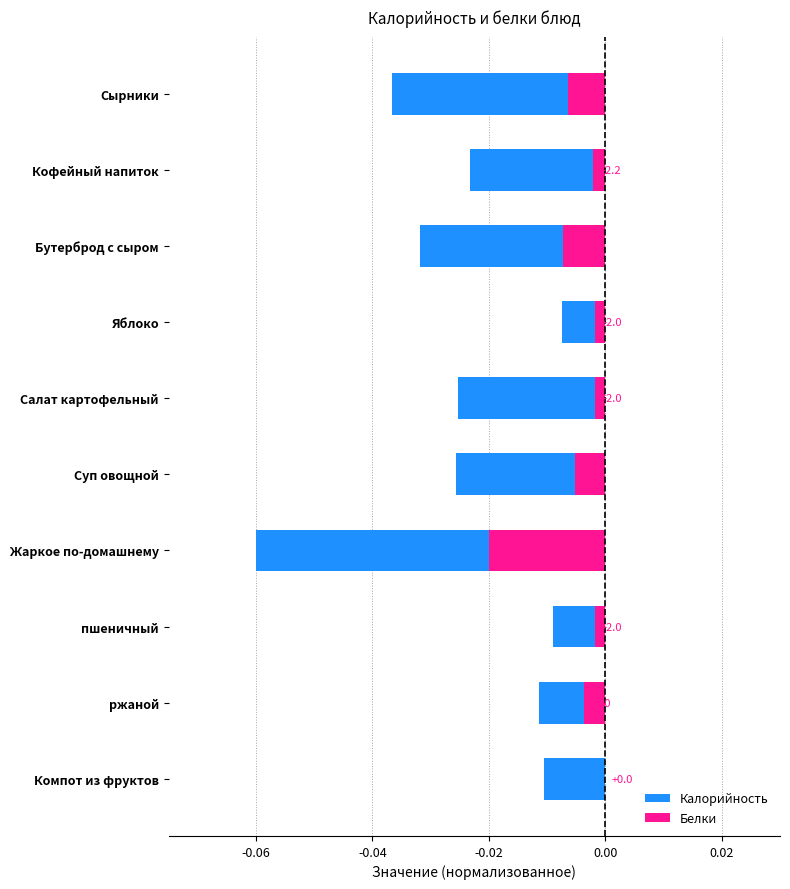

List the series in order of their overall mean, highest first.

Белки, Калорийность